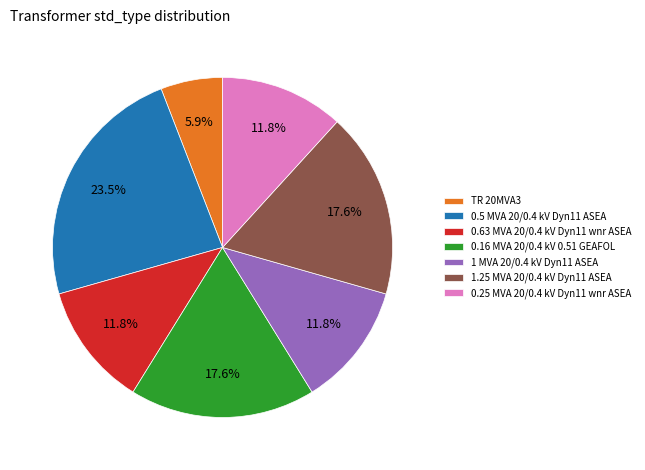

What percentage is NOT represented by 0.25 MVA 20/0.4 kV Dyn11 wnr ASEA?

88.2%